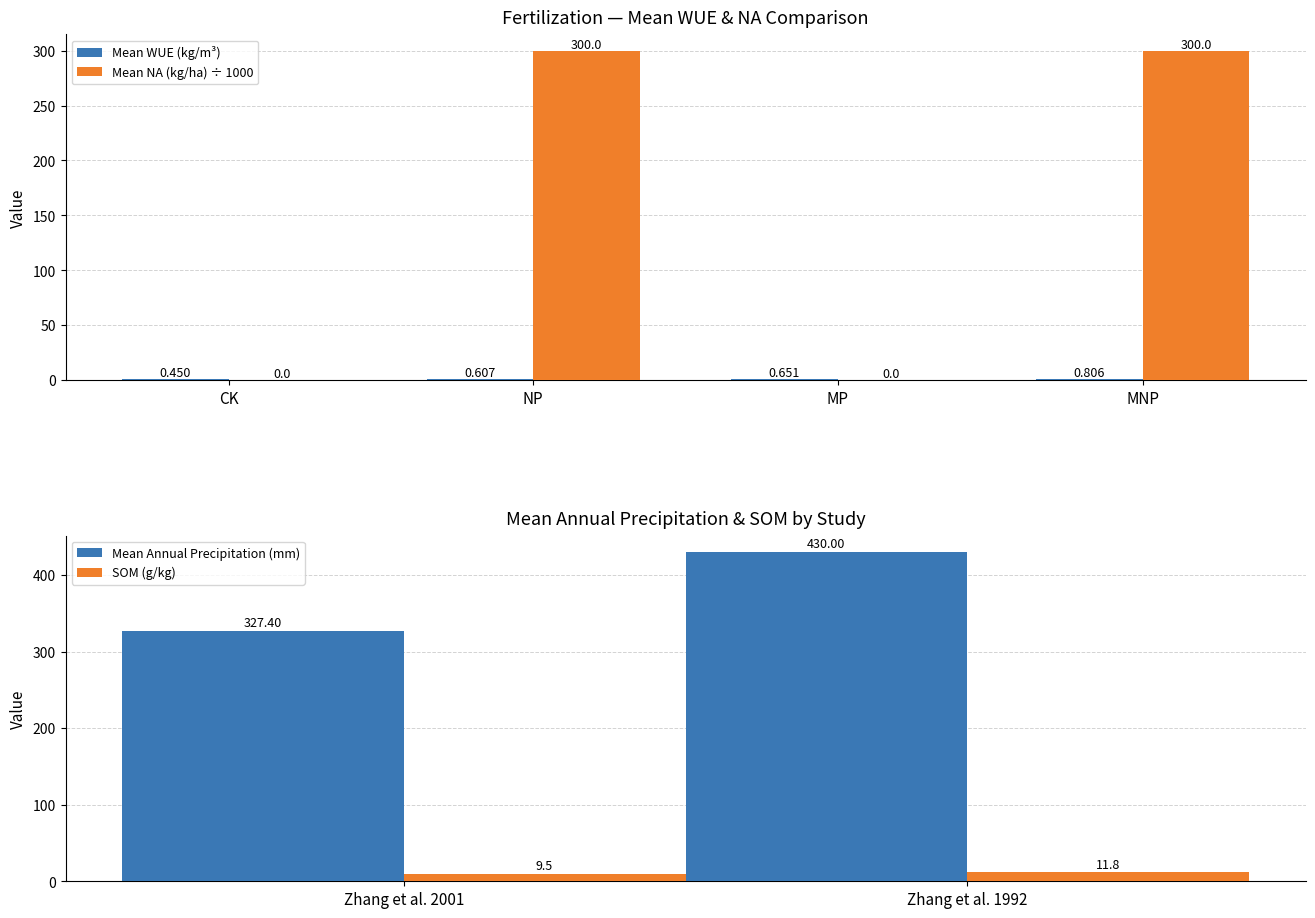

List the labels in order of value, largest first.

MNP, MP, NP, CK